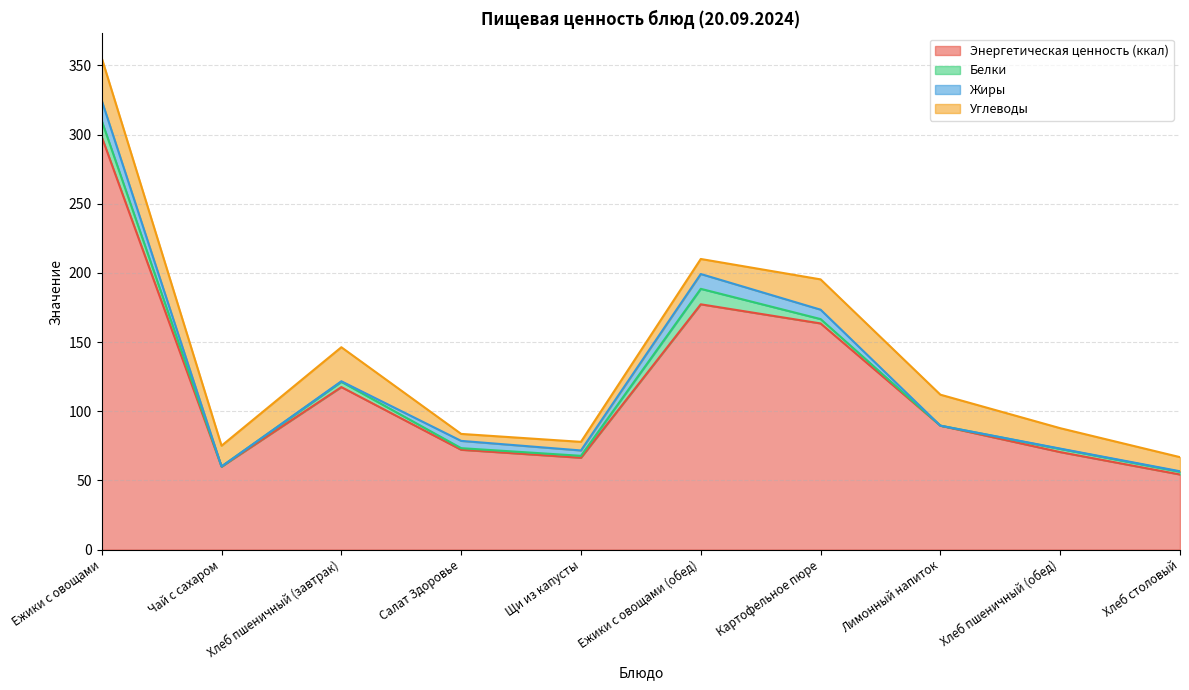

In Энергетическая ценность (ккал), how many points are lower than both neighbors (excluding endpoints)?

2